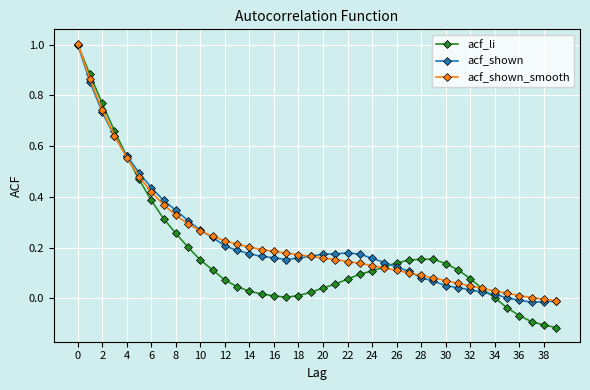

What is the highest value of the acf_li series?

1.0